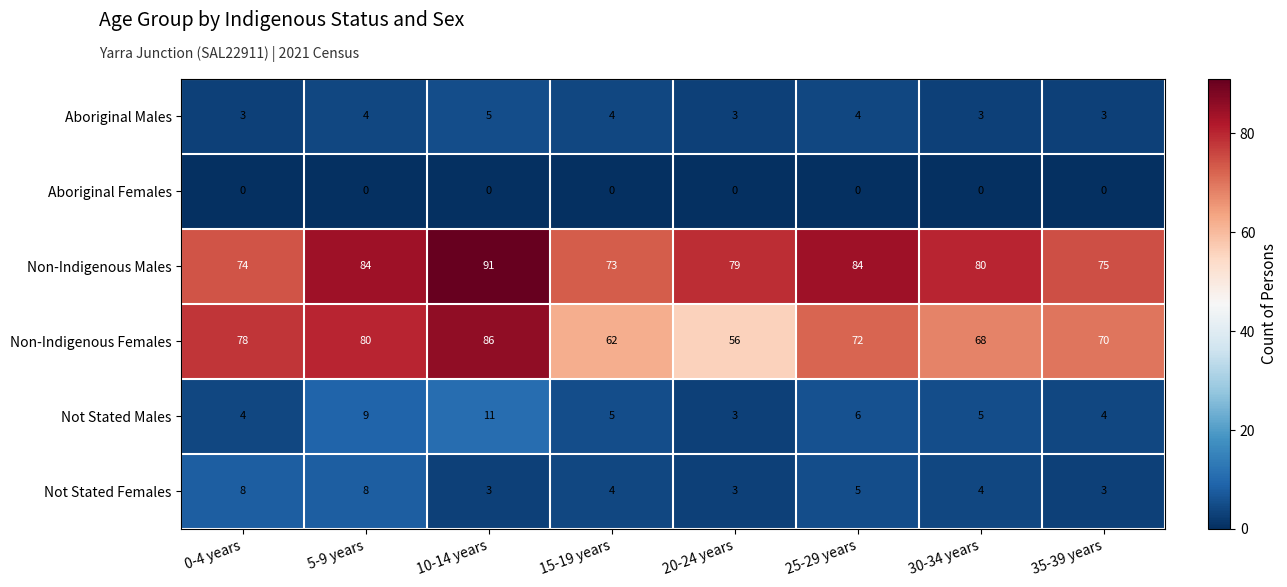

Rank the series by their maximum value, from lowest to highest.

Aboriginal Females, Aboriginal Males, Not Stated Females, Not Stated Males, Non-Indigenous Females, Non-Indigenous Males